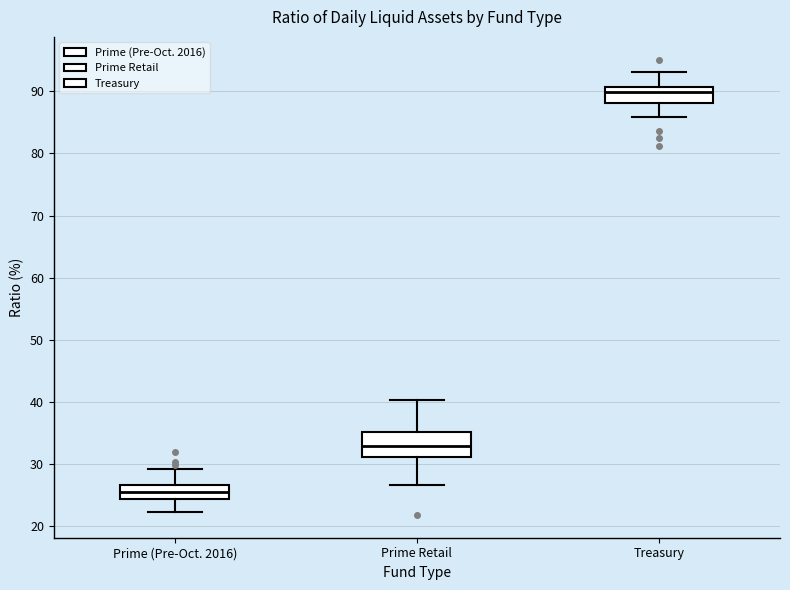

Comparing the boxes themselves (not the whiskers), which one is the tallest?

Prime Retail